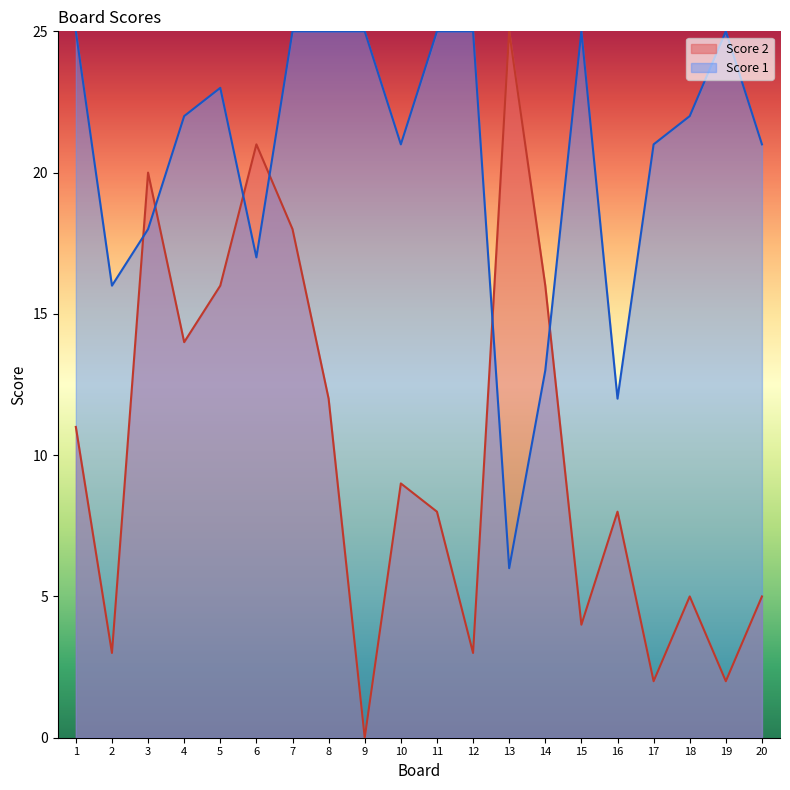

True or false: Score 1 has a value of 26 at 3.

False